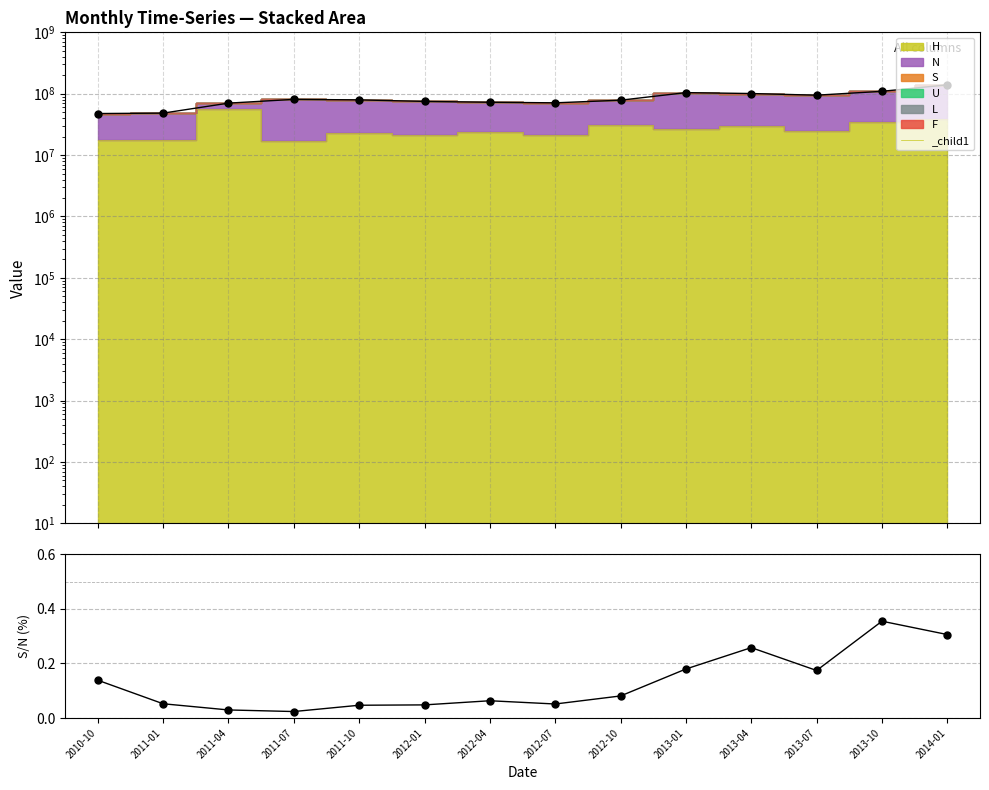

The Total series shows 15865404.0 at 2012-07. True or false?

False